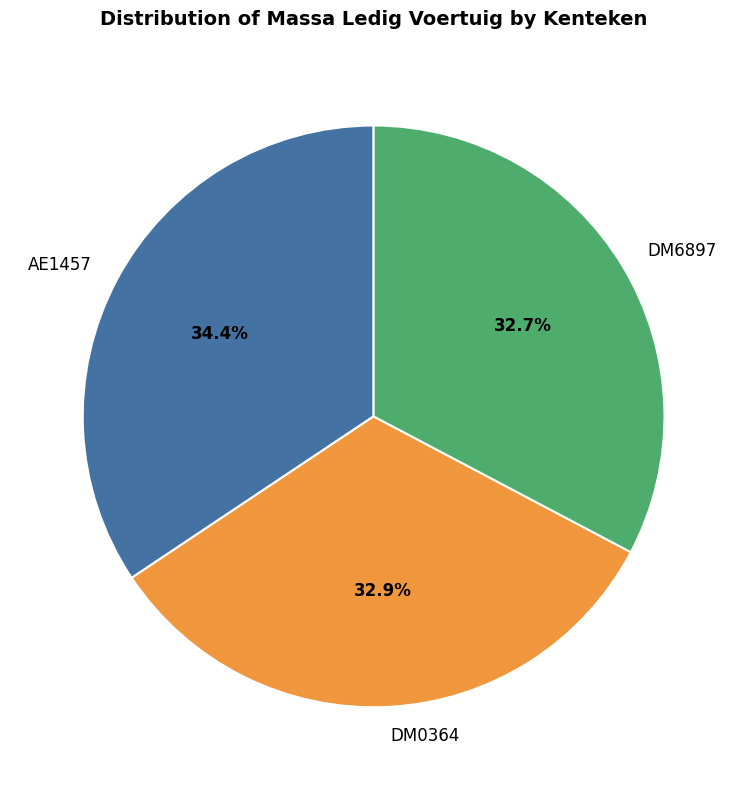

Is there any slice that represents more than half of the pie?

No